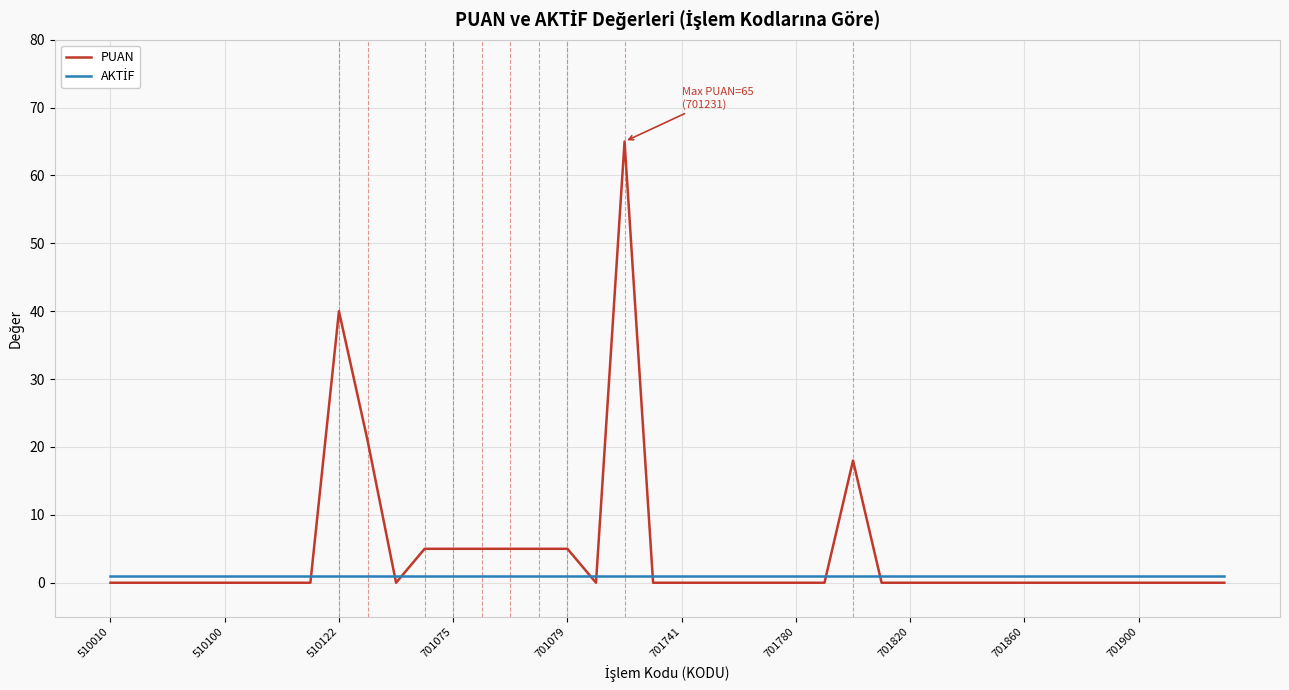

Which series has the largest range (max minus min)?

PUAN